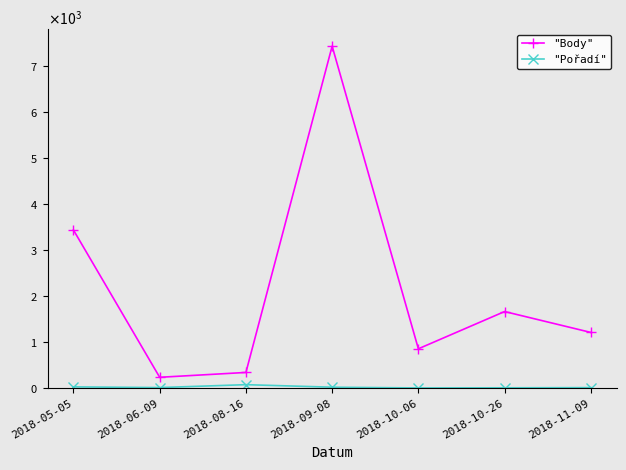

Which category has the highest value in the "Body" series?

2018-09-08